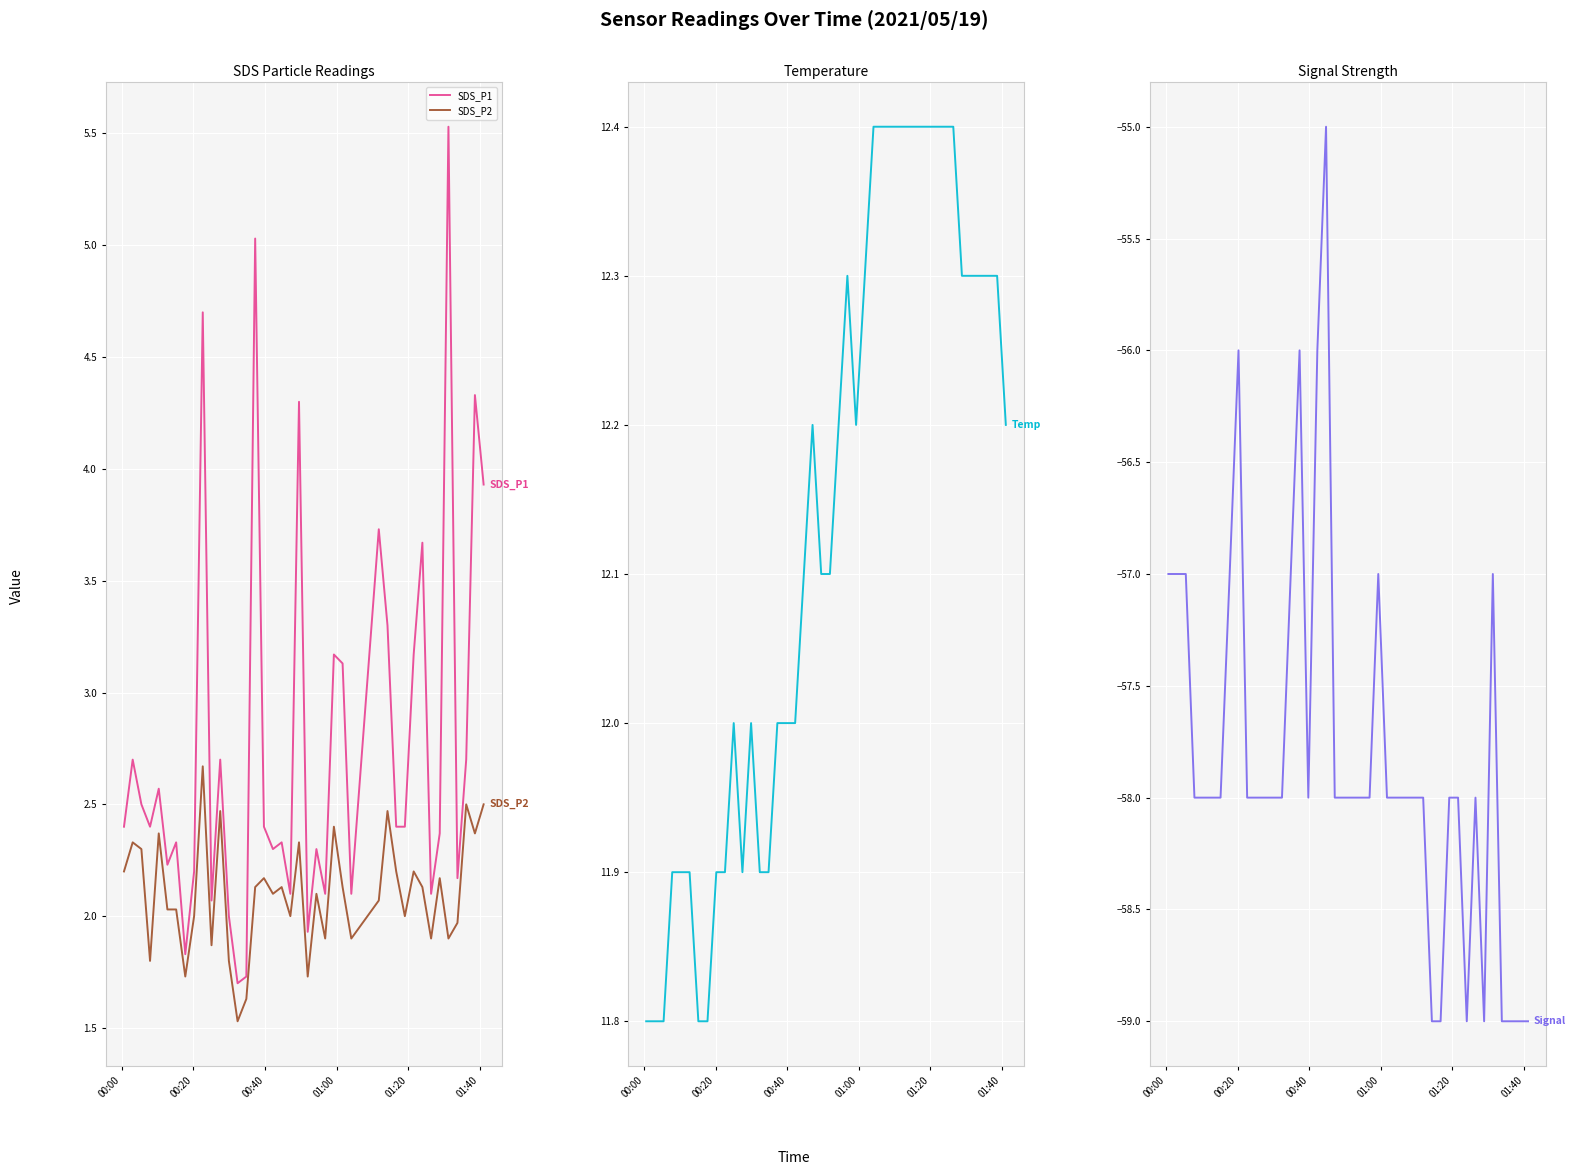

True or false: SDS_P2 and SDS_P1 cross at least once.

False